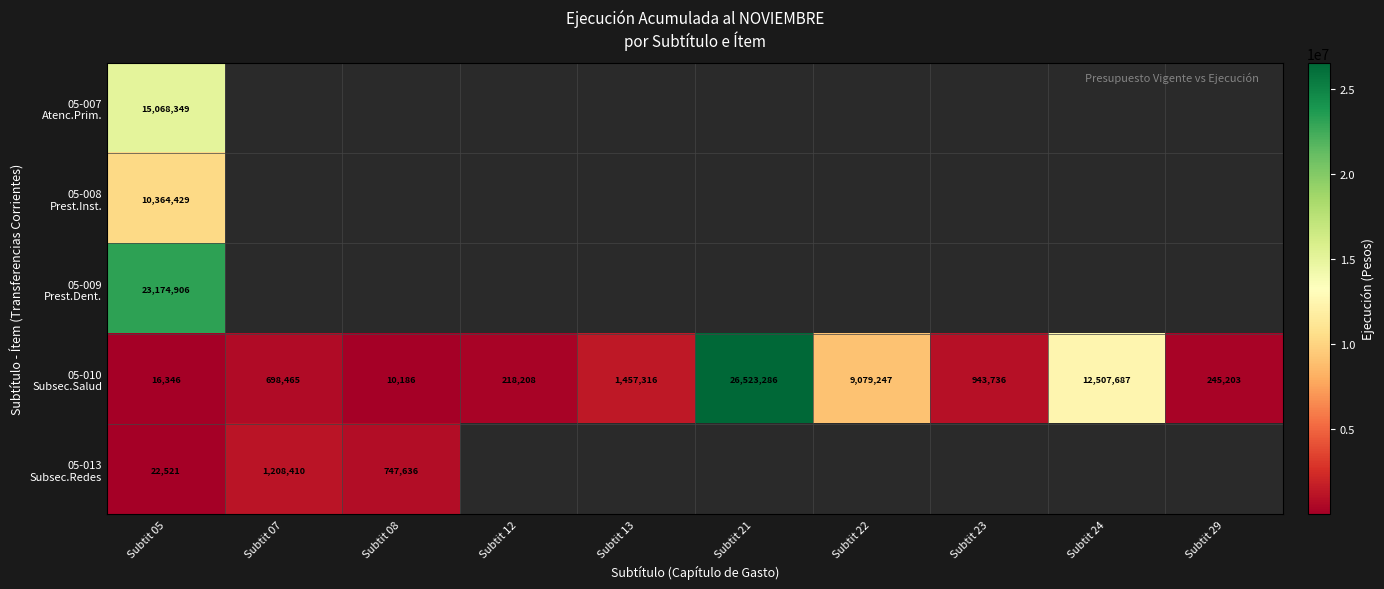

Is the value of 05-007 Atenc.Prim. at Subtit 24 greater than the value of 05-009 Prest.Dent. at Subtit 29?

No